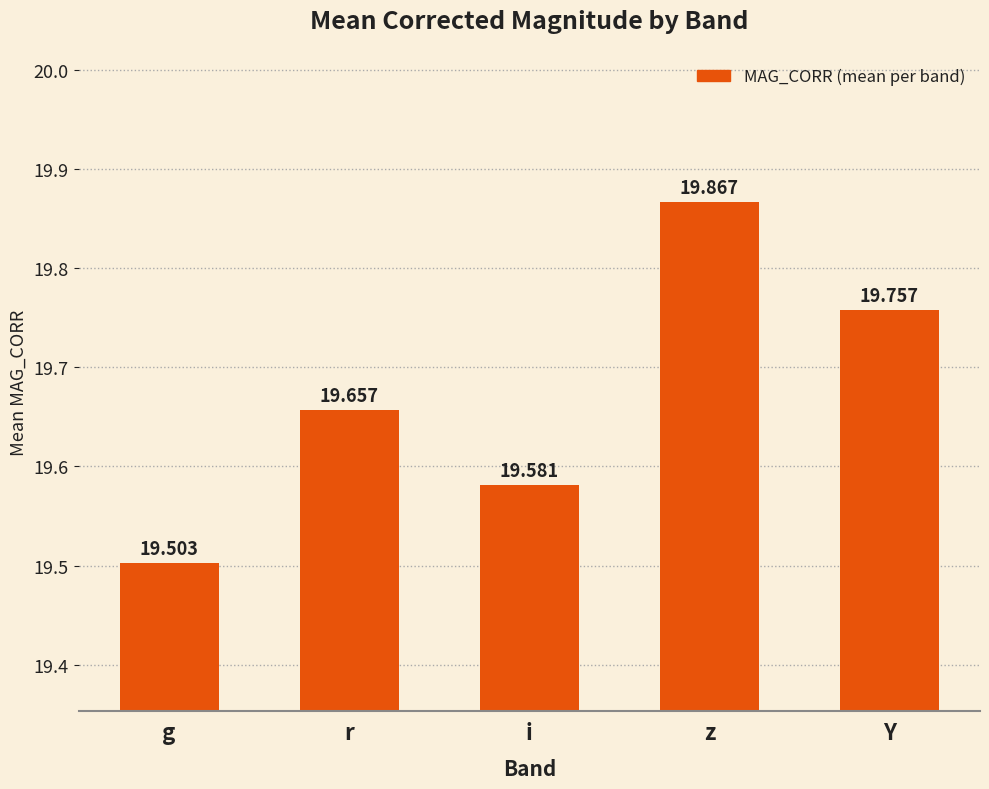

What is the ratio of the value at z to the value at i?

1.0